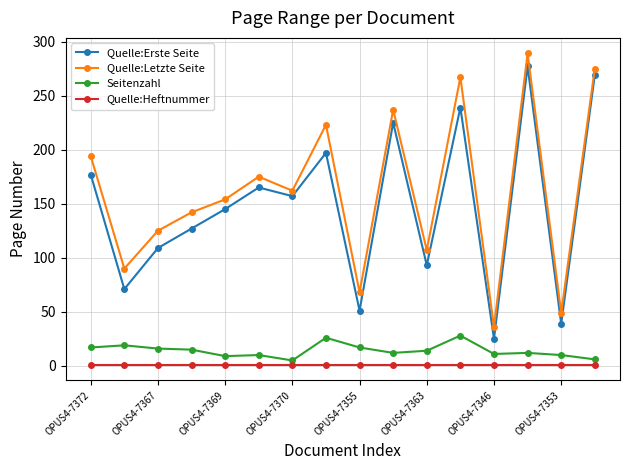

Which series has the largest total across all categories?

Quelle:Letzte Seite